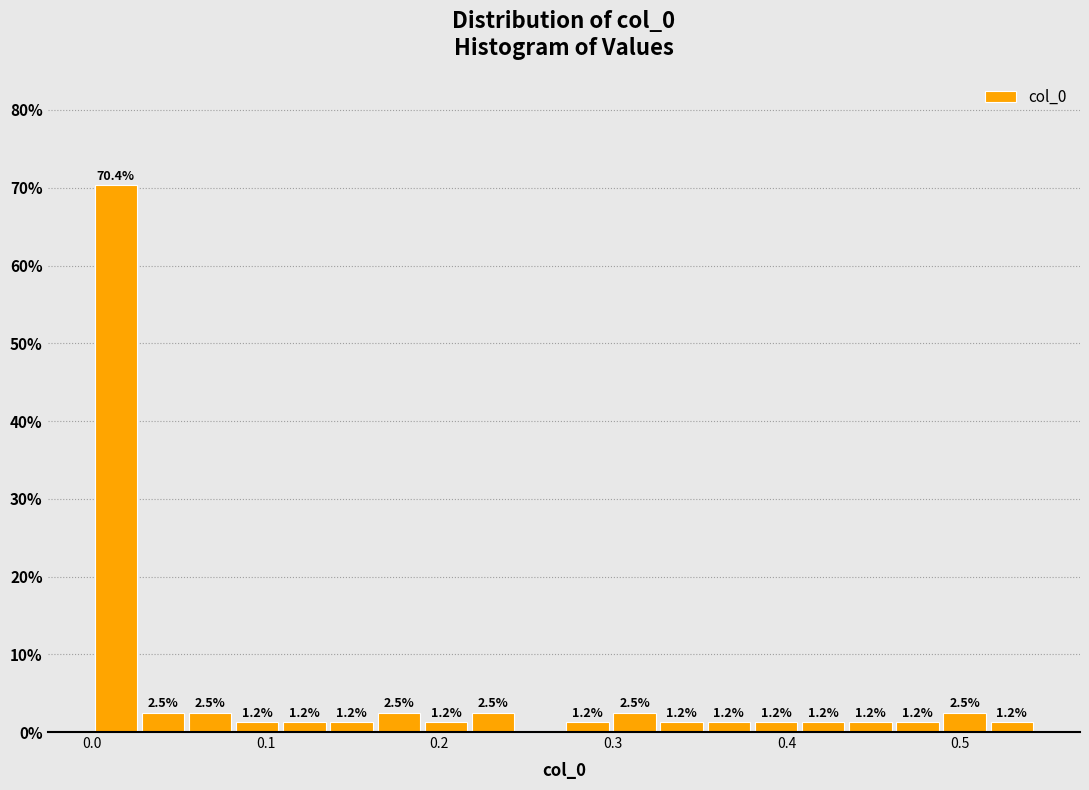

Read against the x-axis, roughly where is the centre of the tallest bar?

0.01